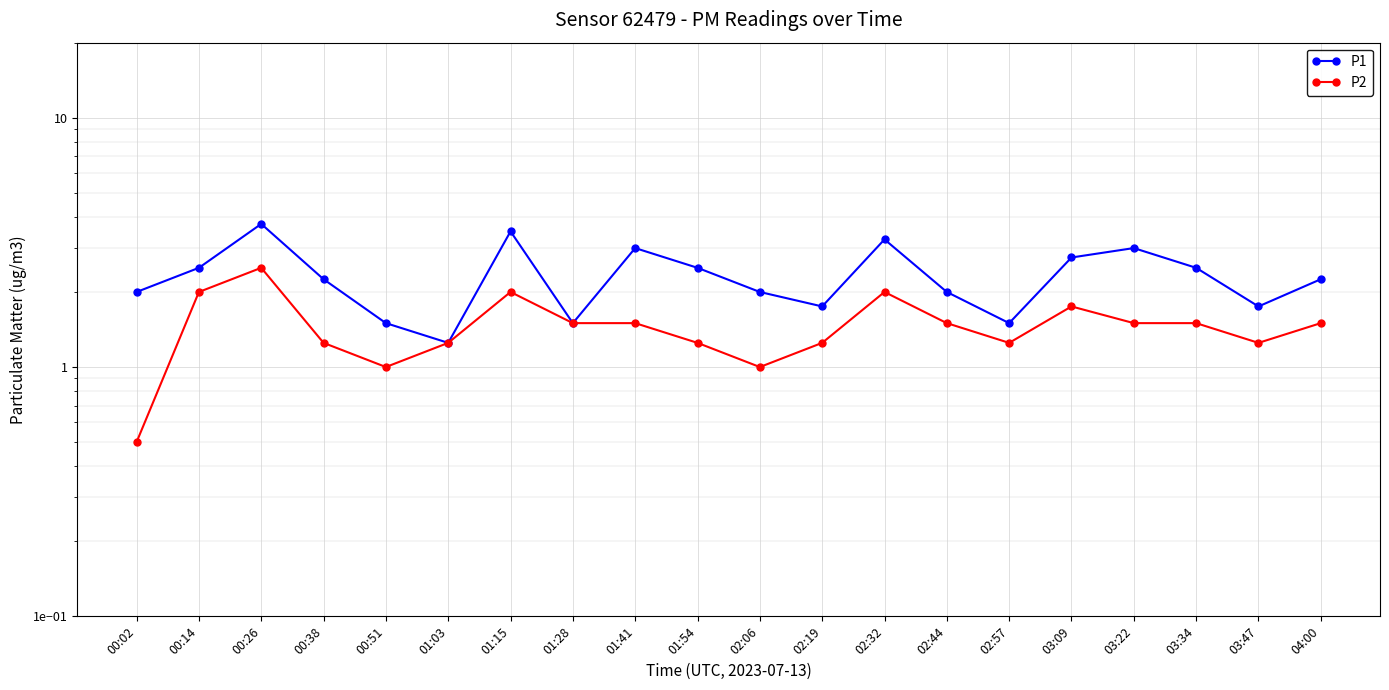

Rank the series at 00:14 from lowest to highest value.

P2, P1